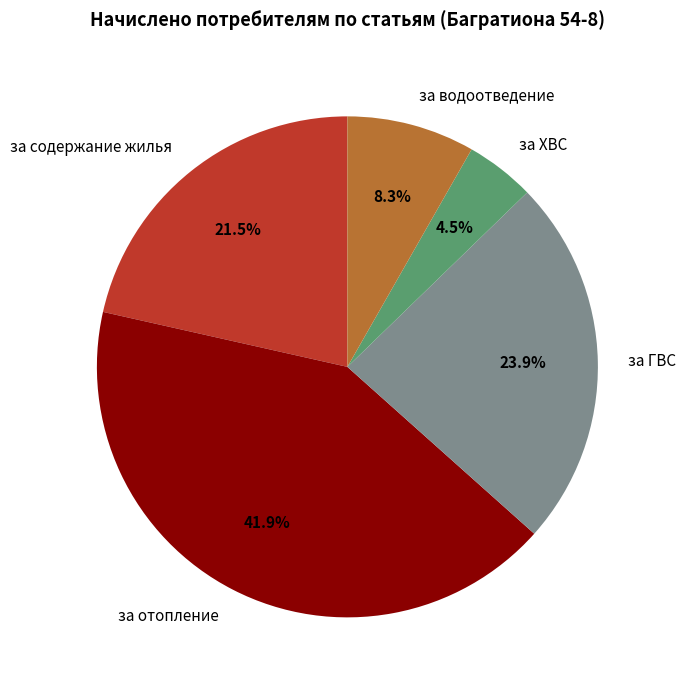

Is за ГВС the majority of the pie?

No